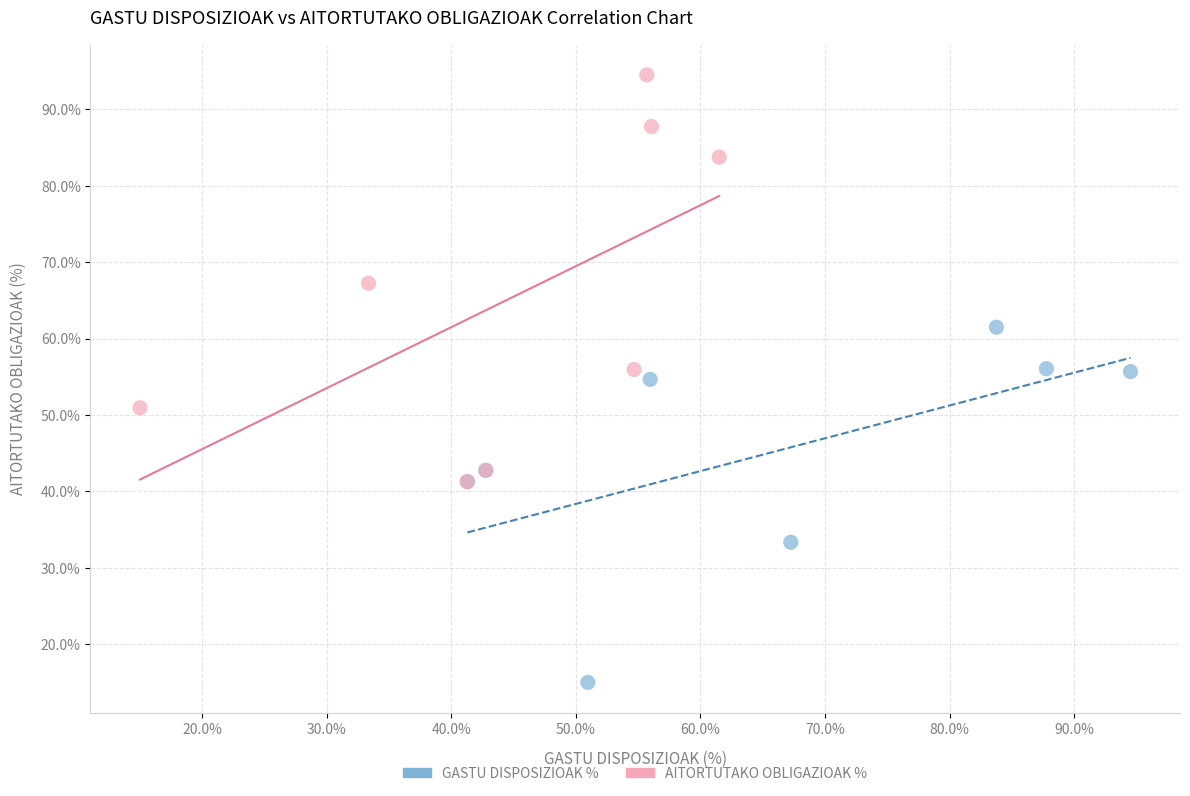

Which series reaches the maximum Y coordinate?

AITORTUTAKO OBLIGAZIOAK %